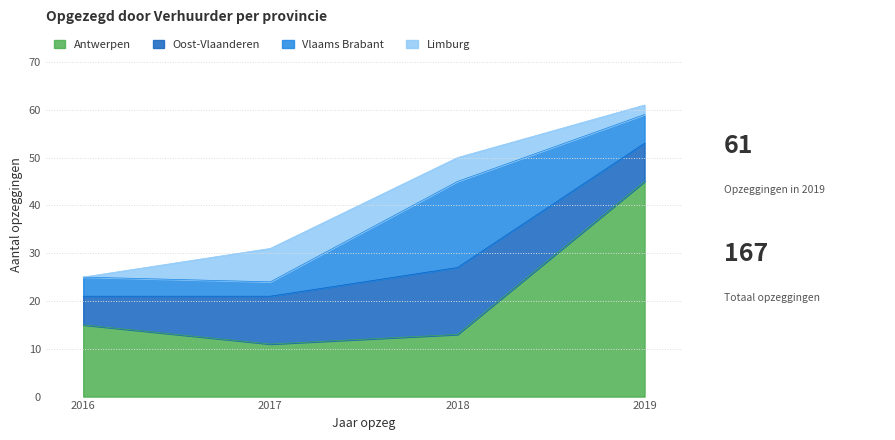

Which series has the largest total across all categories?

Antwerpen